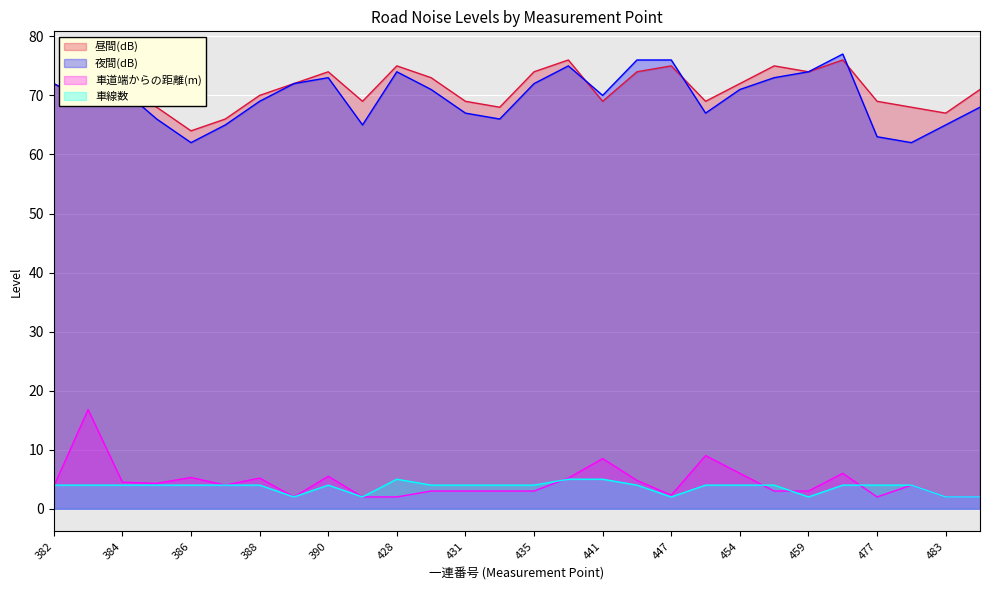

True or false: 車線数 and 夜間(dB) intersect in this chart.

False